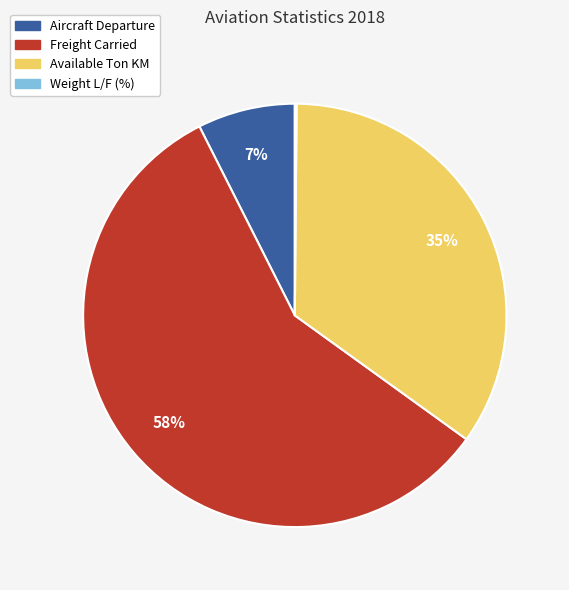

Between Aircraft Departure and Freight Carried, which is larger?

Freight Carried